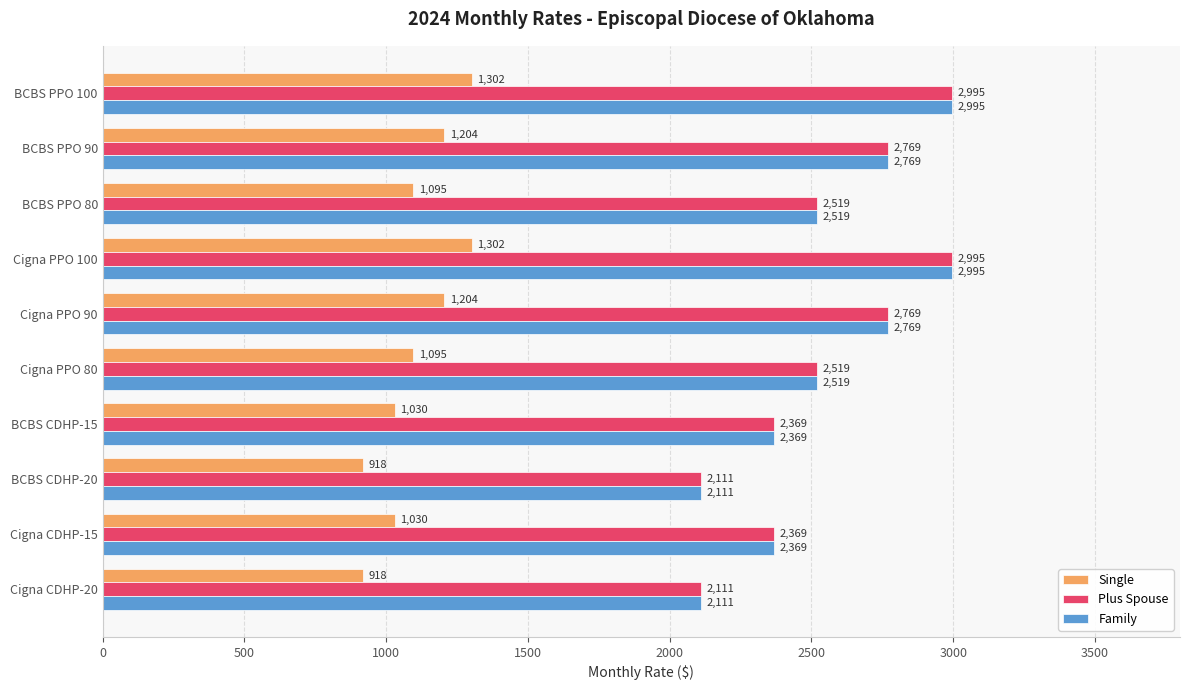

At how many categories does at least one series exceed 1649?

10